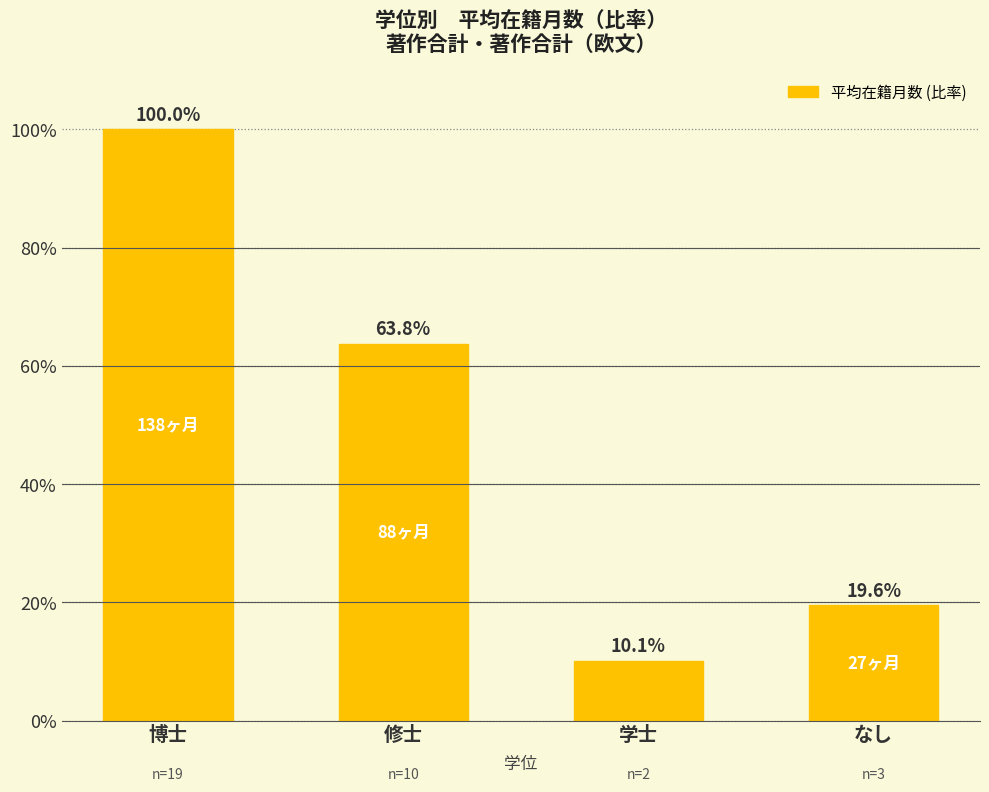

What is the value of the 4th bar from the left?

19.6